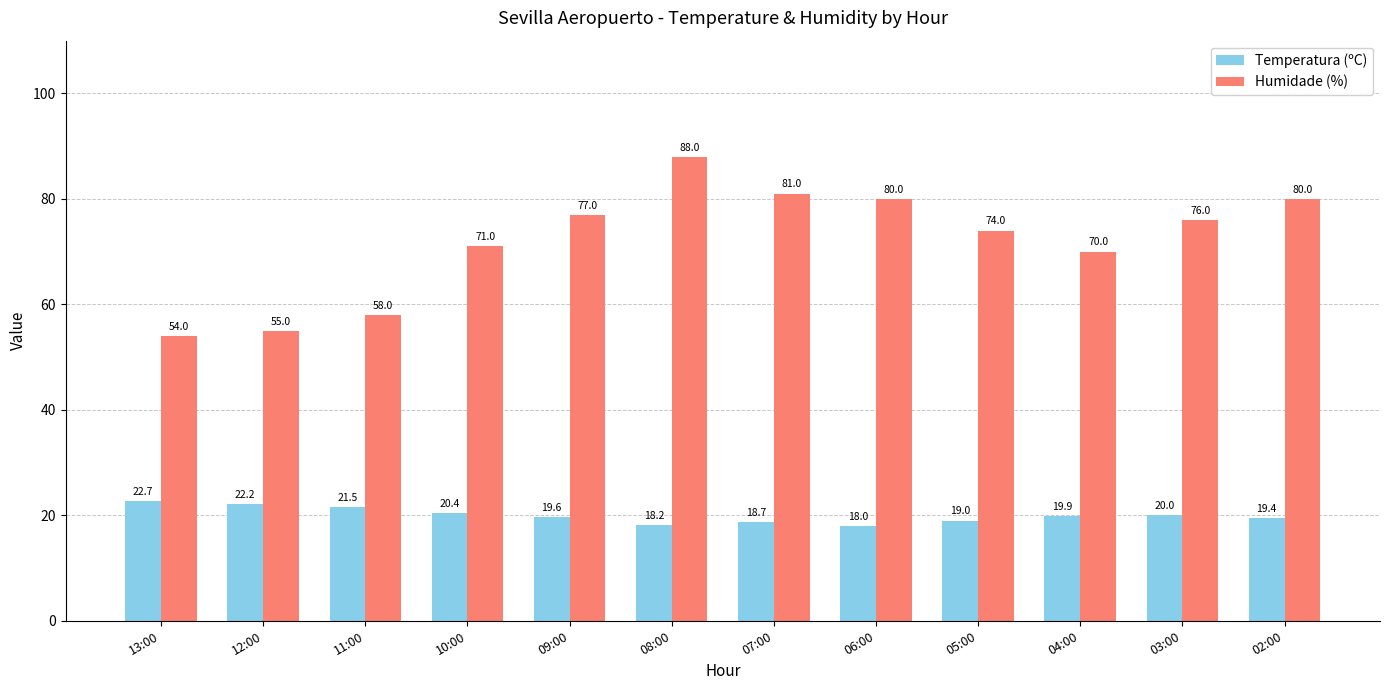

True or false: Temperatura (ºC) has a value of 10.2 at 12:00.

False